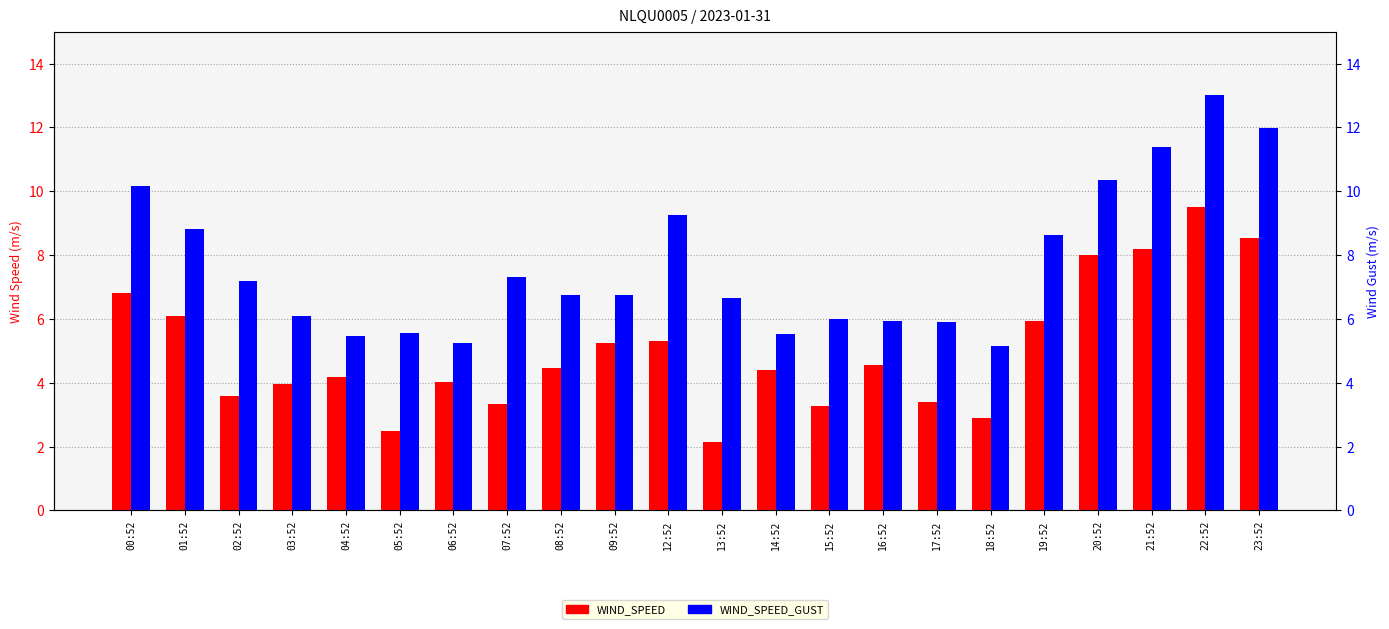

How many values in the WIND_SPEED_GUST series exceed 6?

14